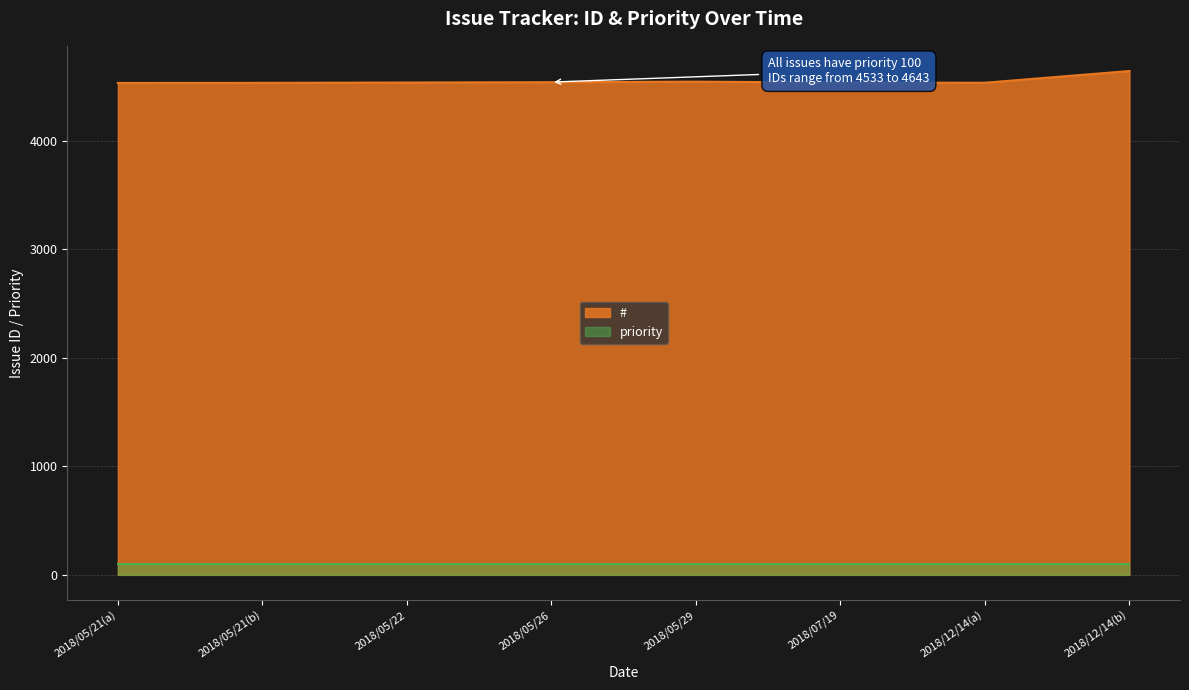

How many interior local peaks does the # series have?

1